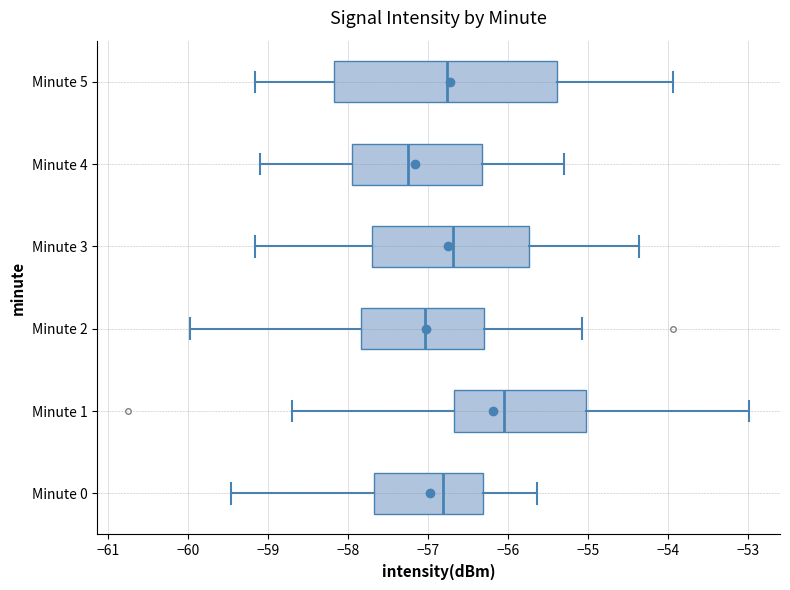

Reading bottom to top, read every box against the x-axis: the position of its median line, the range the box covers, and the ends of its whiskers. The values are not printed on the chart, so give them approximately, as read against the axis.

Minute 0: median -56.8, box -57.7 to -56.3, whiskers -59.5 to -55.6
Minute 1: median -56.1, box -56.7 to -55.0, whiskers -58.7 to -53.0
Minute 2: median -57.0, box -57.8 to -56.3, whiskers -60.0 to -55.1
Minute 3: median -56.7, box -57.7 to -55.7, whiskers -59.2 to -54.4
Minute 4: median -57.2, box -57.9 to -56.3, whiskers -59.1 to -55.3
Minute 5: median -56.8, box -58.2 to -55.4, whiskers -59.2 to -53.9